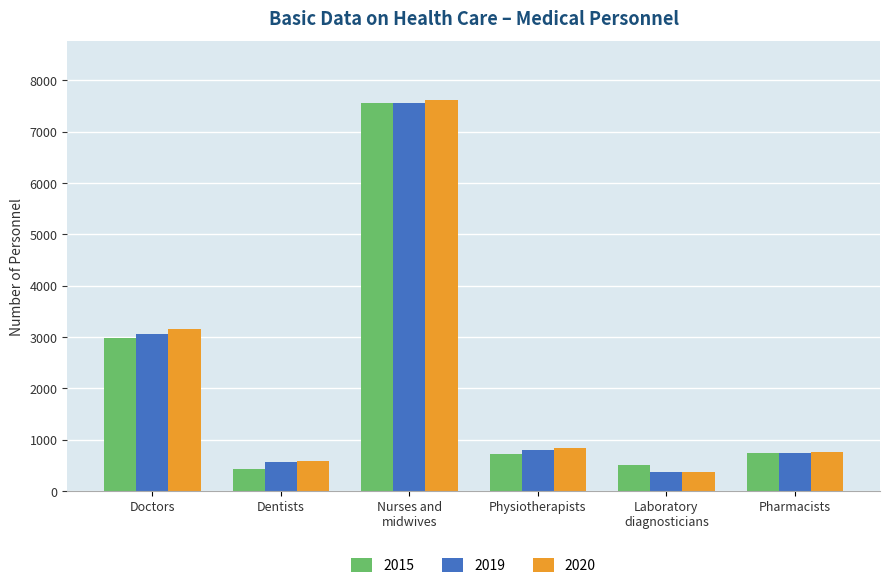

What is the difference between the second highest and minimum values in the 2019 series?

2696